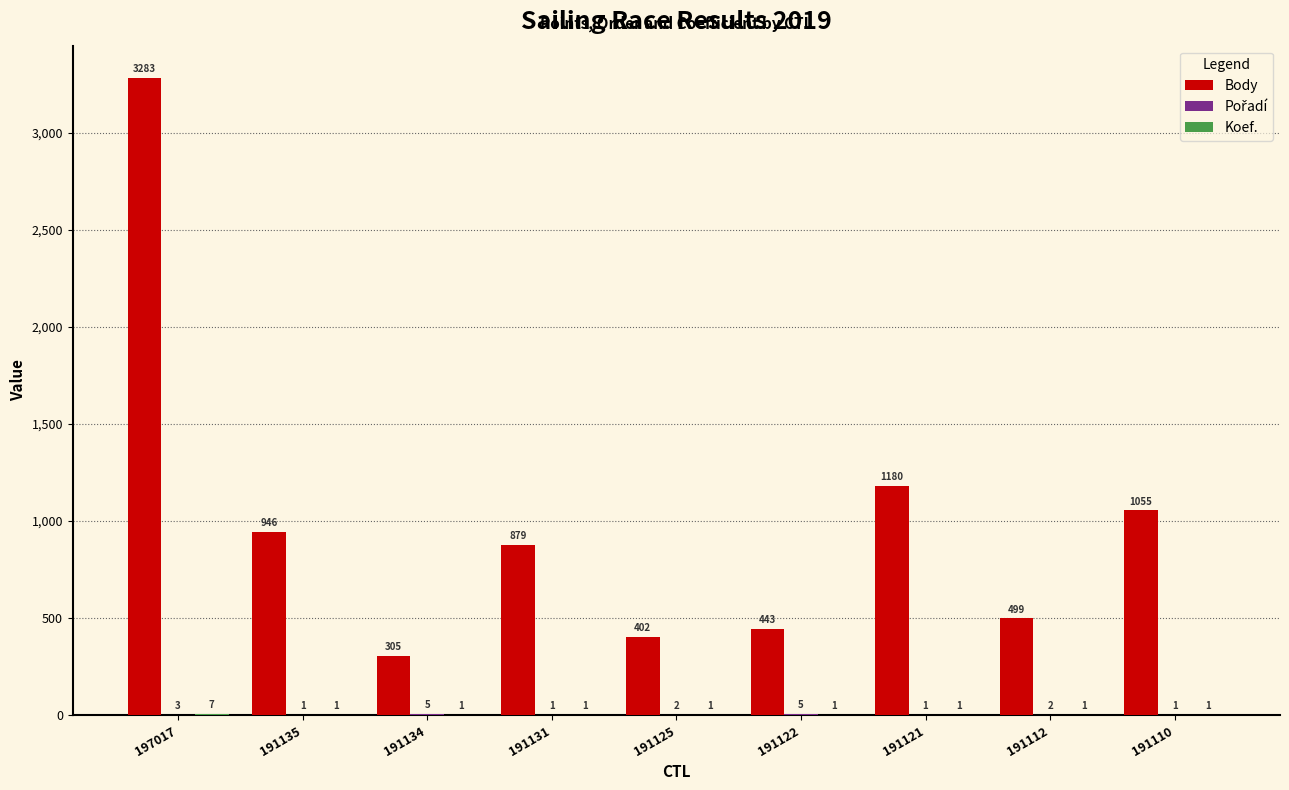

True or false: Body has a value of 1033 at 197017.

False